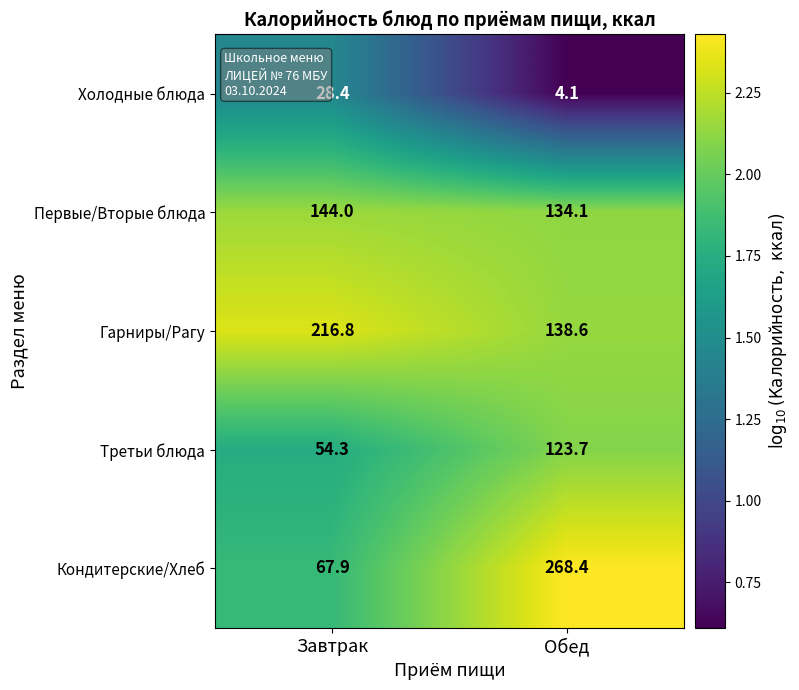

Which series has the largest range (max minus min)?

Кондитерские/Хлеб